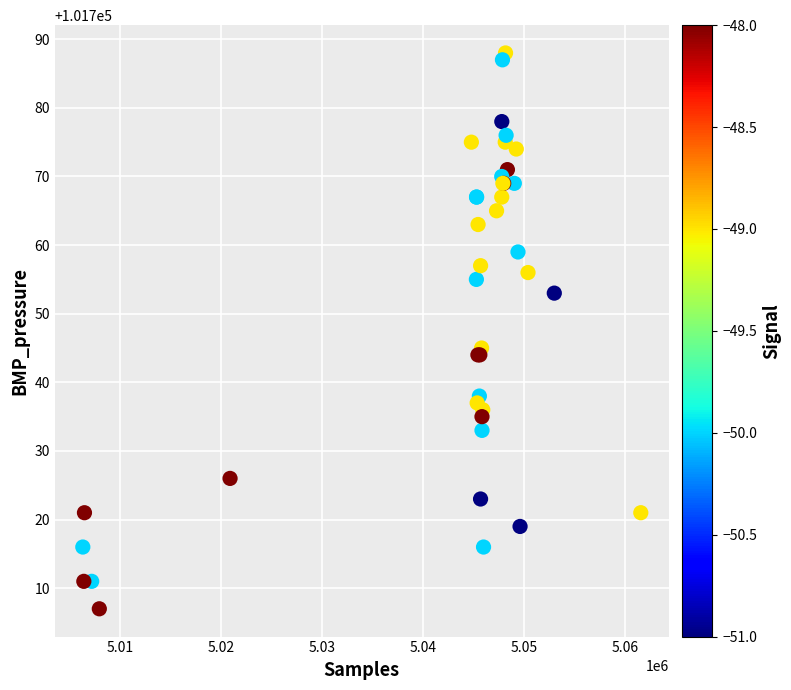

What Y value in the scatter plot is closest to 101747?

101745